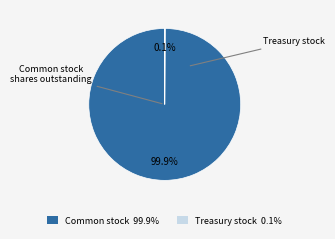

Does any single category account for the majority?

Yes